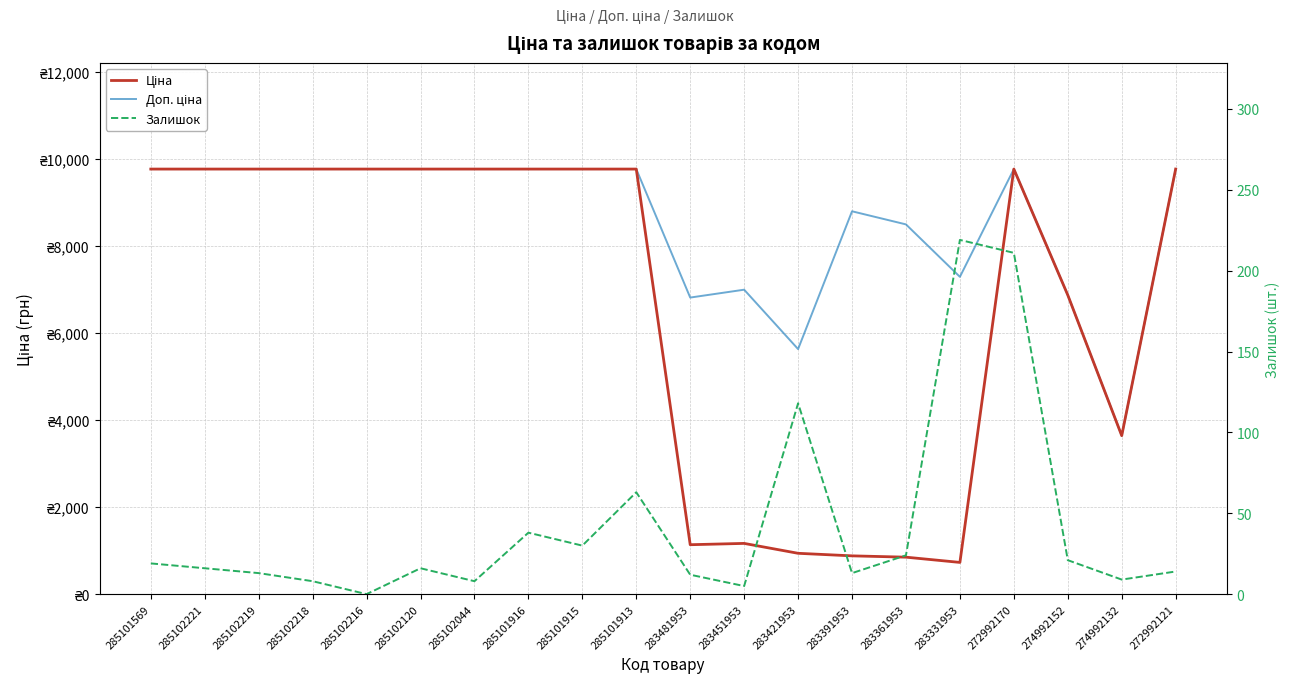

Where is the first local minimum for Залишок?

285102216